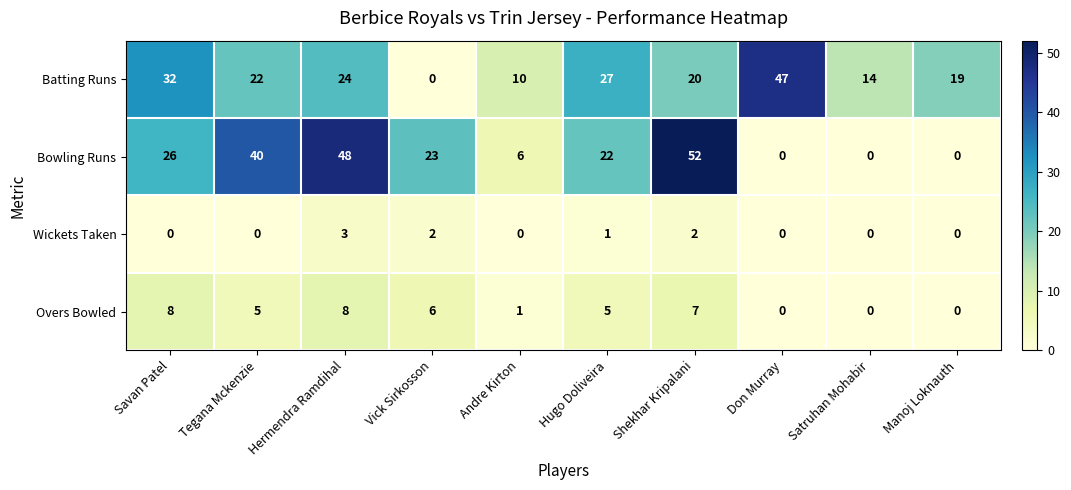

At which label does Overs Bowled first exceed 5?

Savan Patel